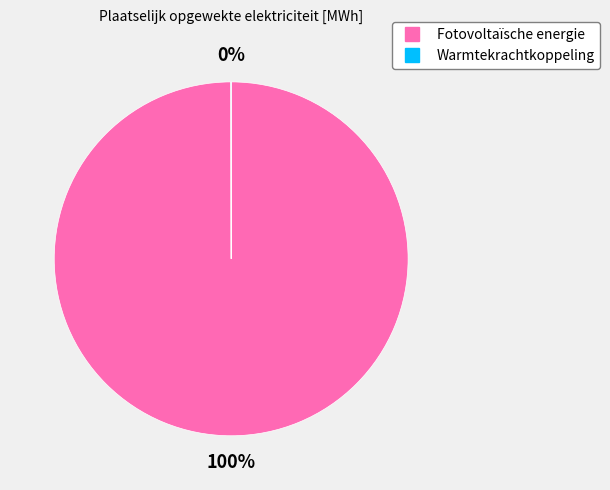

Is it true that Fotovoltaïsche energie is 100% of the pie?

True